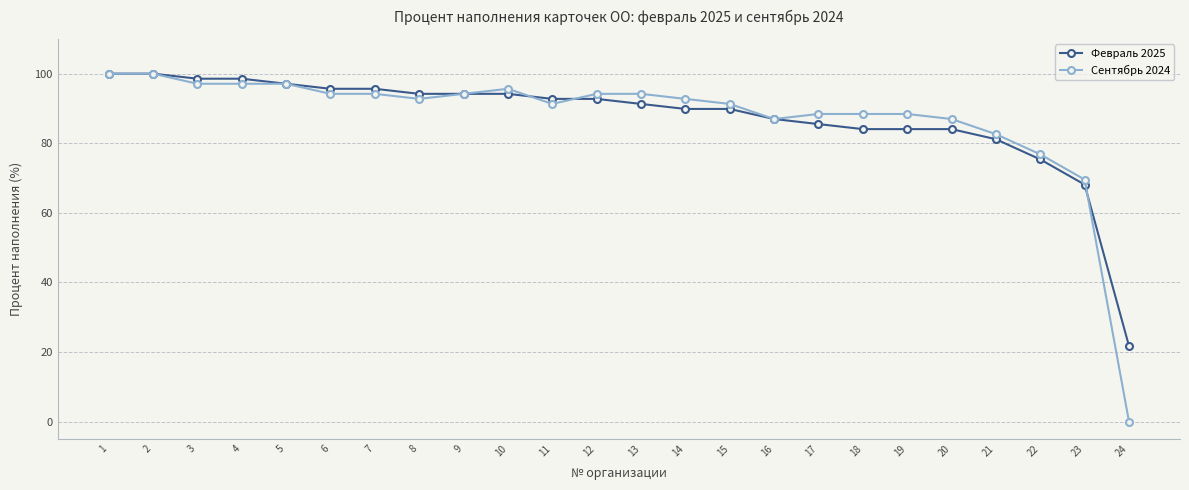

At how many categories does at least one series exceed 8?

24